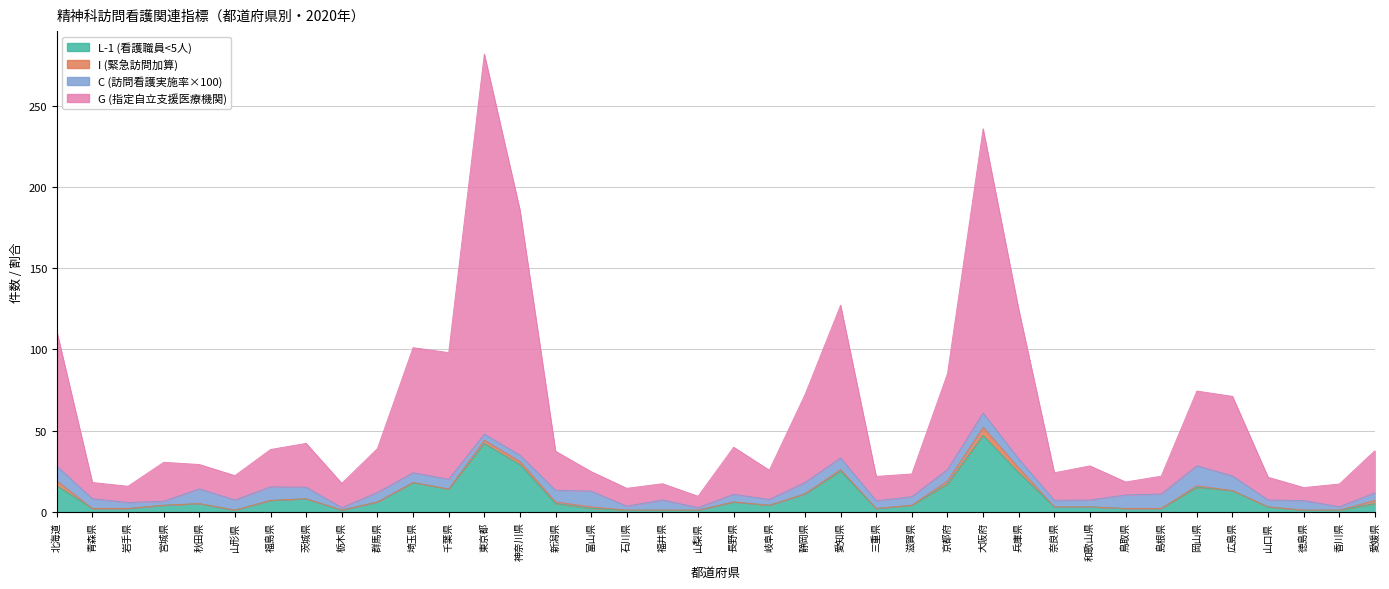

Is it true that G (指定自立支援医療機関) equals 3.5 at 石川県?

False